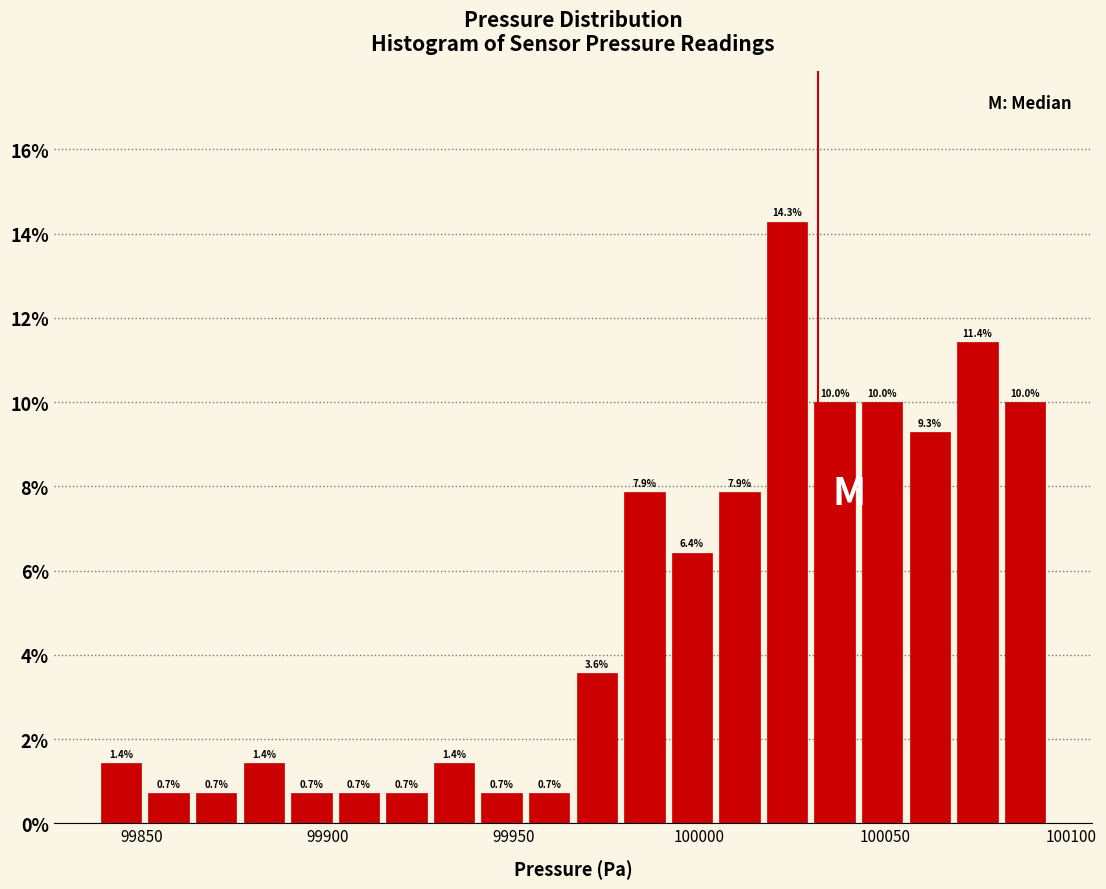

Read against the x-axis, roughly where is the centre of the tallest bar?

100025